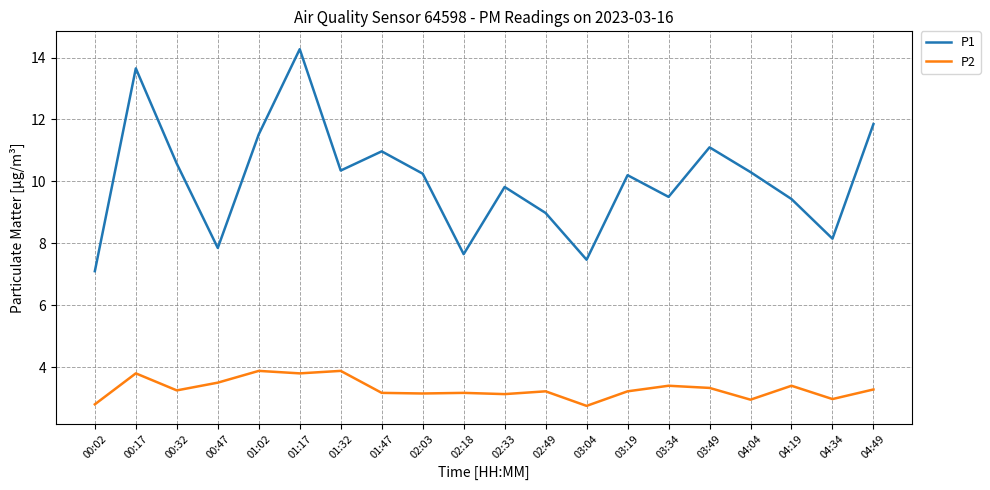

Rank the series at 04:04 from highest to lowest value.

P1, P2